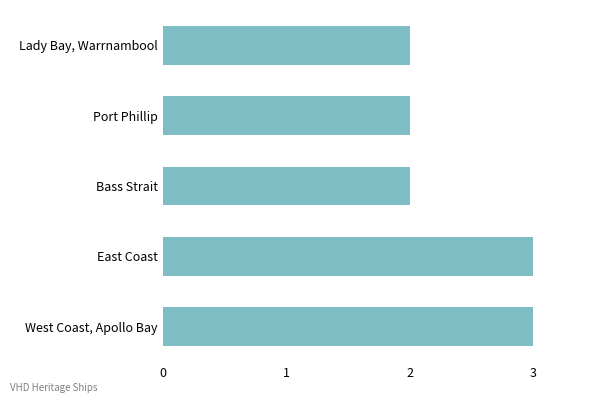

True or false: the data shows 1 at East Coast.

False